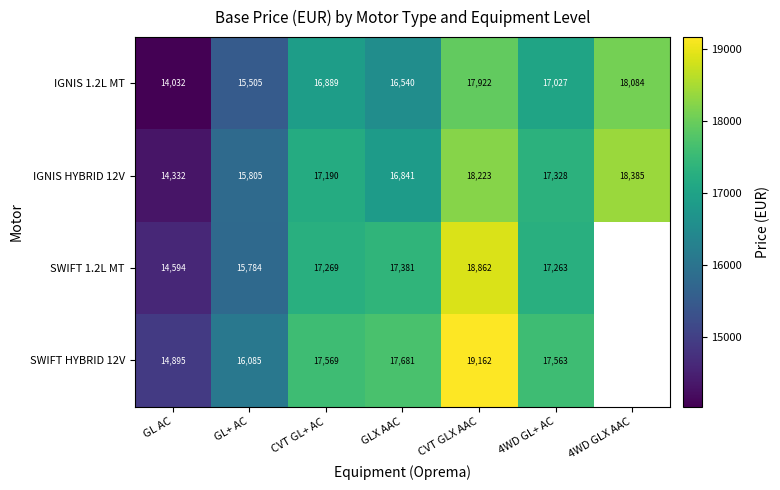

How many categories are shown in the chart?

7